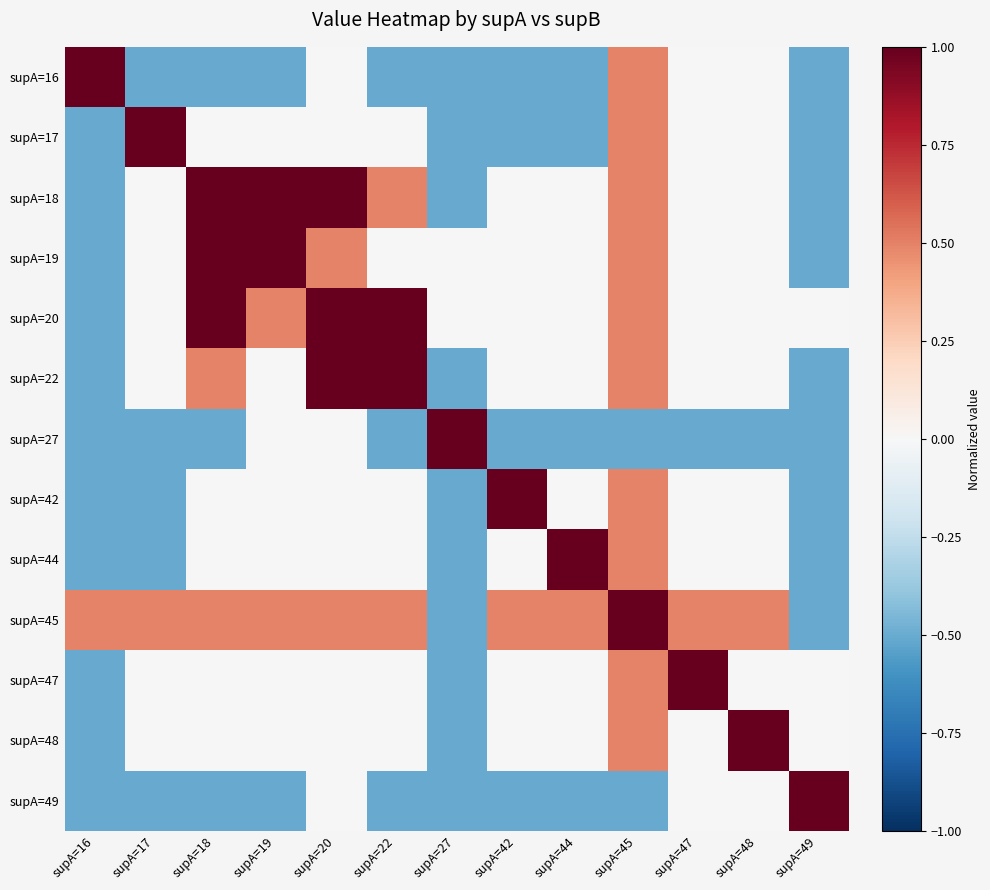

What is the smallest value displayed?

-0.5